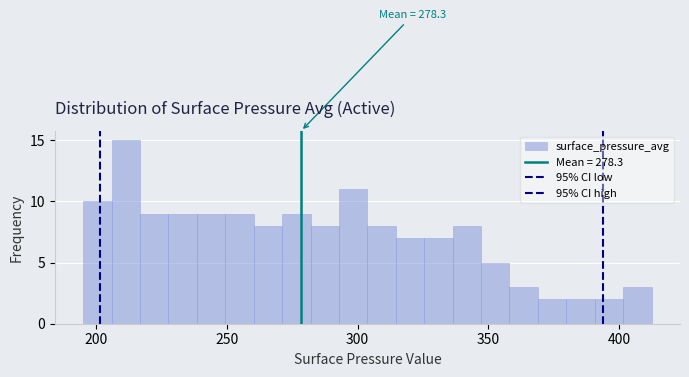

Read against the x-axis, roughly where is the centre of the tallest bar?

210